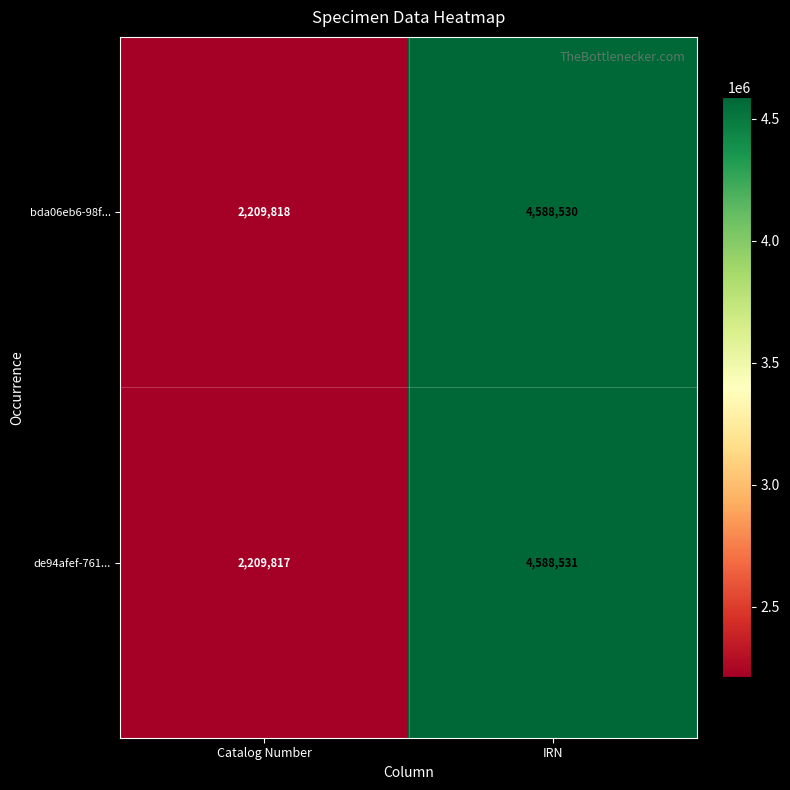

What is the average value of the de94afef-761... series?

3399174